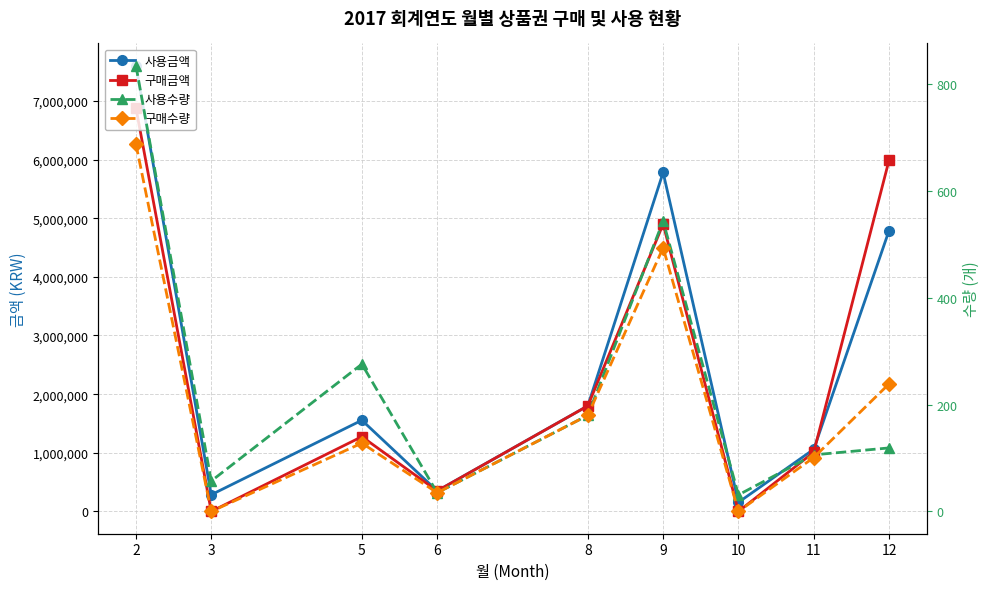

What is the value of the 사용수량 point at the 3rd from the left?

276